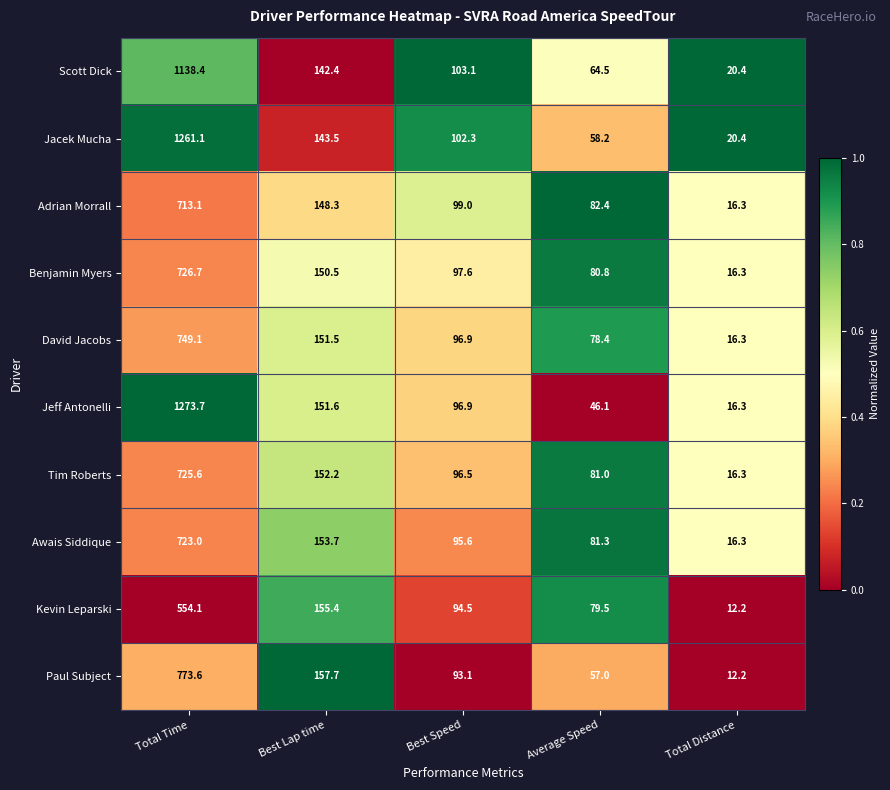

At which category does the chart reach its peak across all series?

Total Time